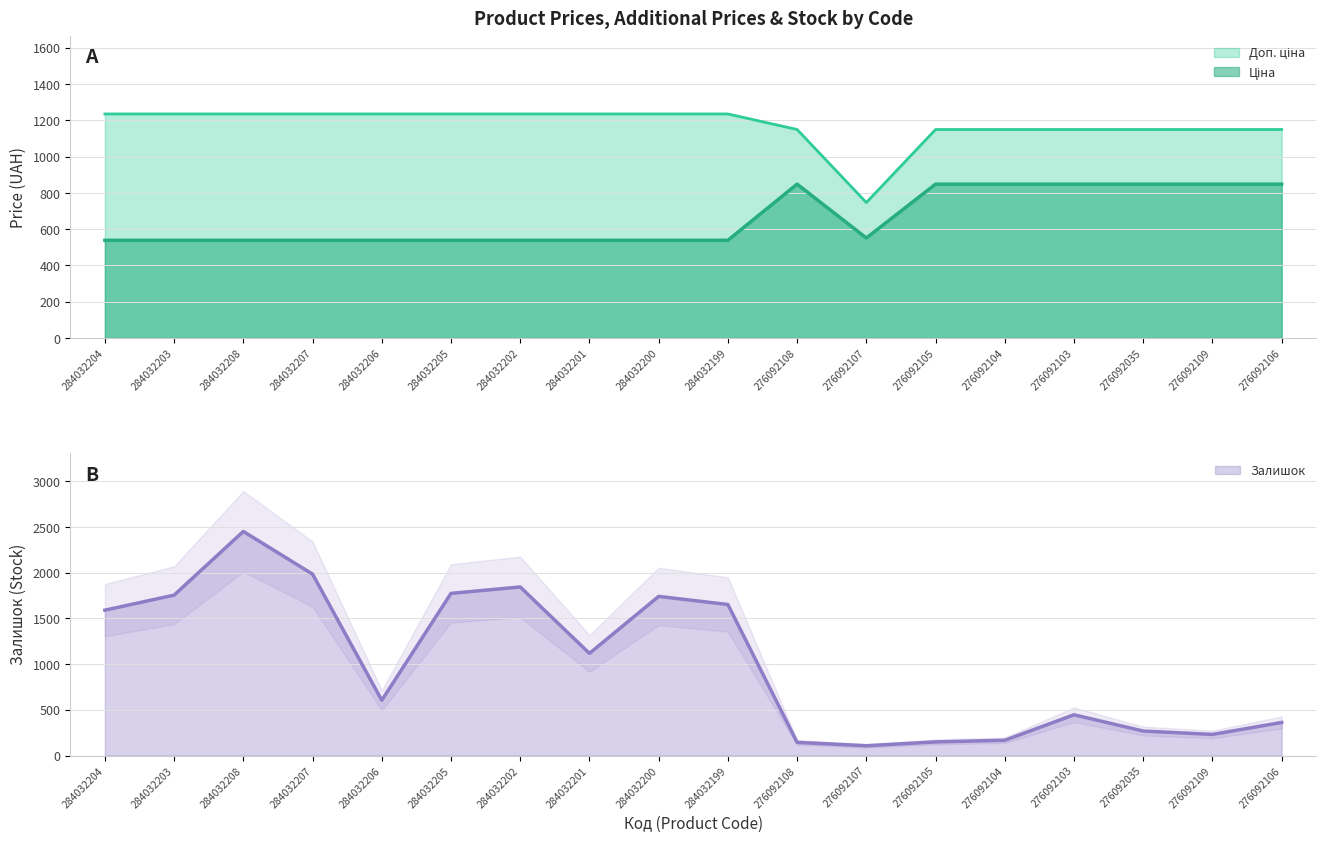

How many lines are shown in the chart?

3